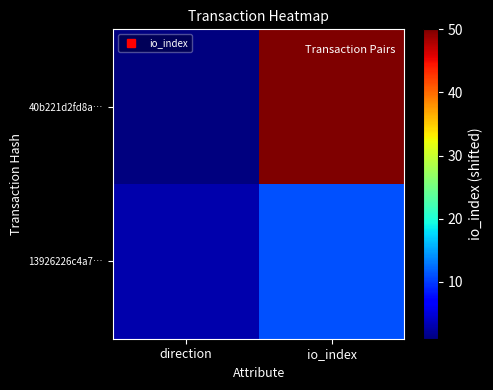

Reading left to right, transcribe all the data shown in this chart.

40b221d2fd8a…: direction=1	io_index=50
13926226c4a7…: direction=3	io_index=11